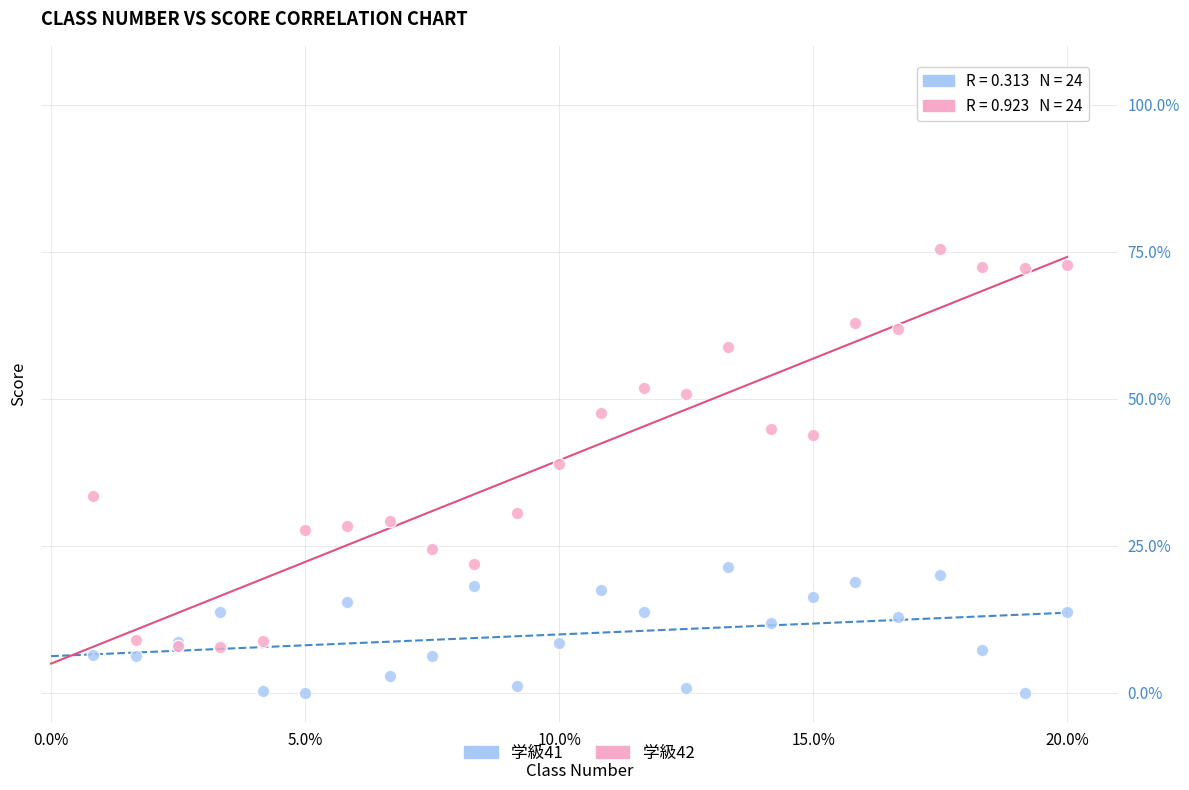

Which series contains the highest Y value?

学級42